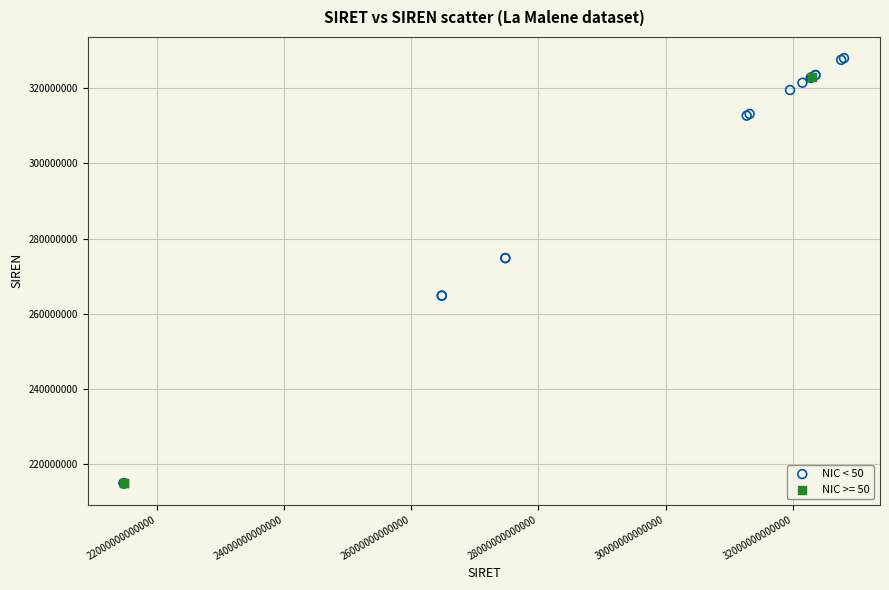

Which series reaches the maximum Y coordinate?

NIC < 50